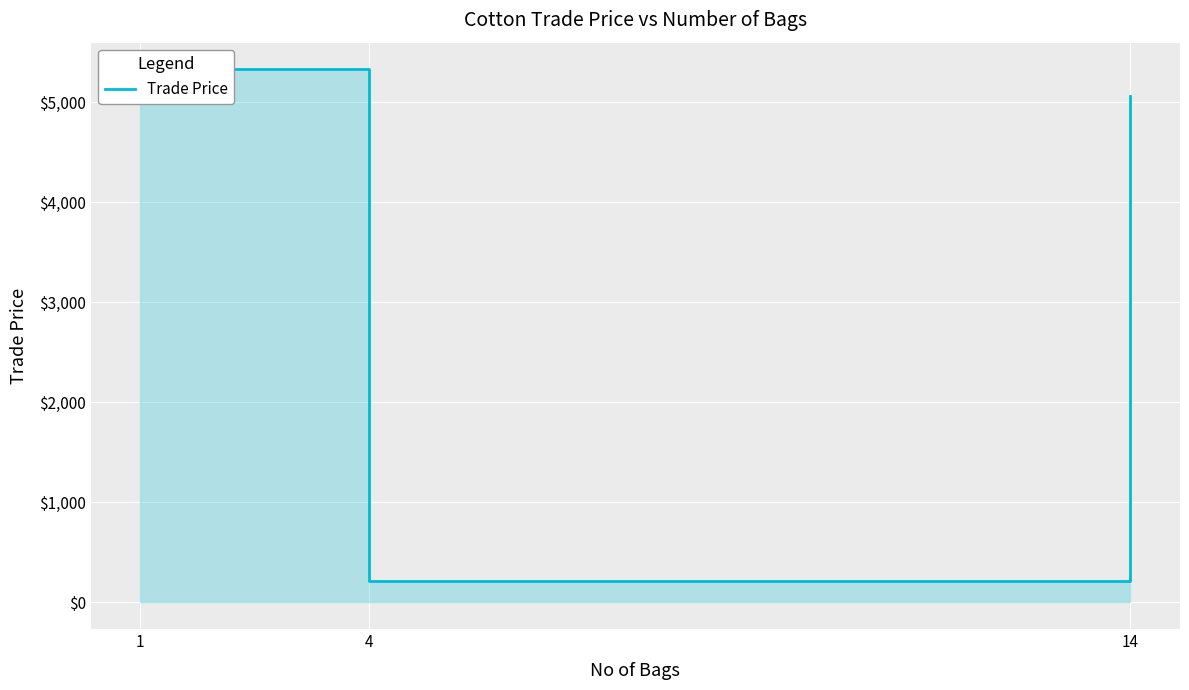

What is the sum of all values?

10599.9